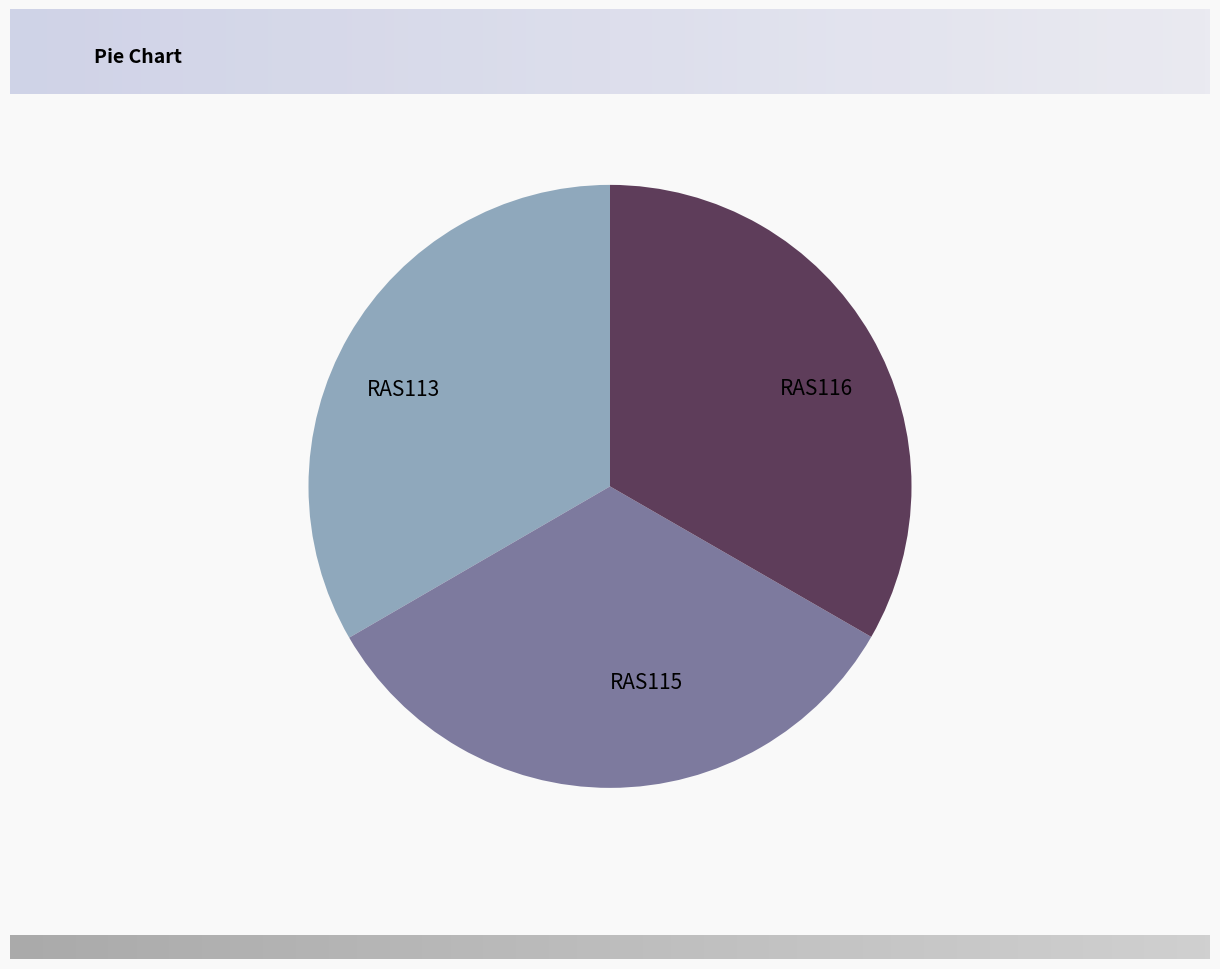

Combined, do RAS115 and RAS113 account for over 50%?

Yes